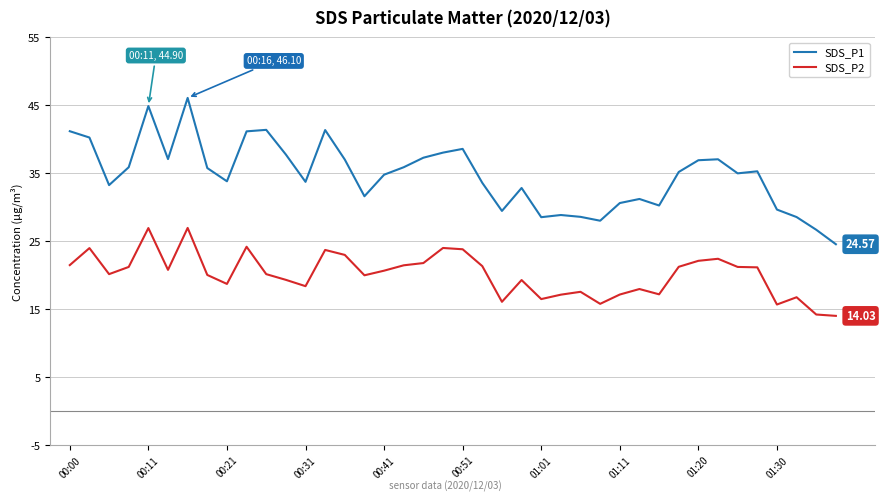

What is the smallest value displayed?

14.0